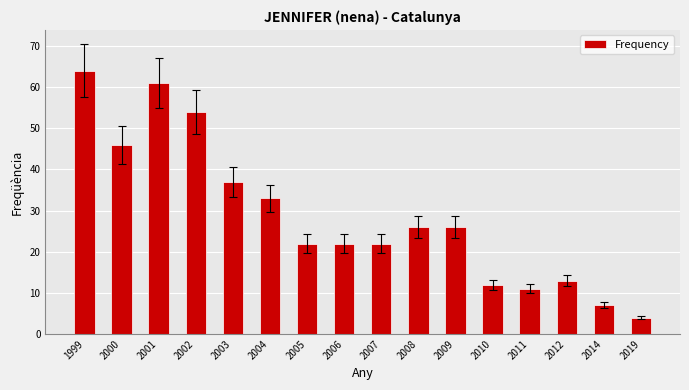

Reading right to left, extract all data points from this chart.

4	7	13	11	12	26	26	22	22	22	33	37	54	61	46	64